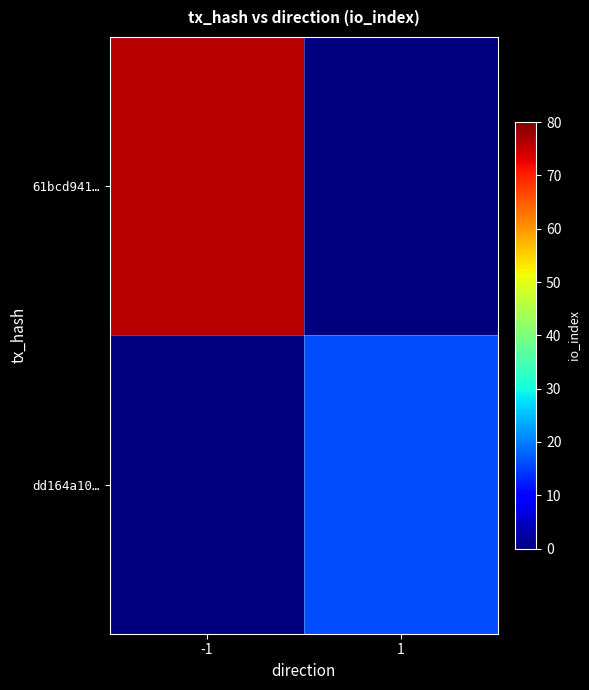

Reading left to right, list all the values displayed in this chart.

61bcd941…: -1=76	1=0
dd164a10…: -1=0	1=16